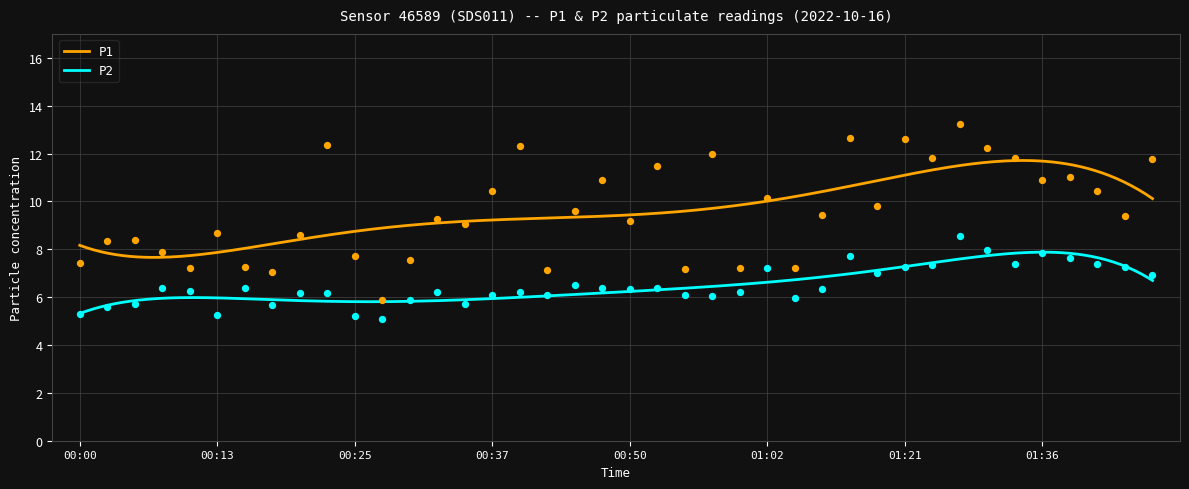

Is the value of P1 at 00:27 greater than the value of P2 at 00:32?

No